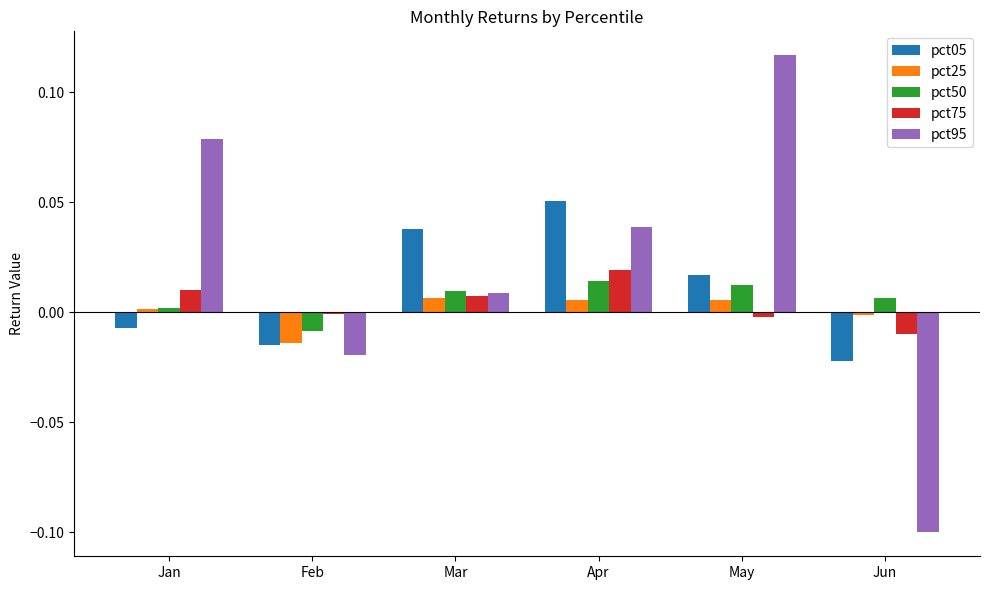

Which series has the largest total across all categories?

pct95